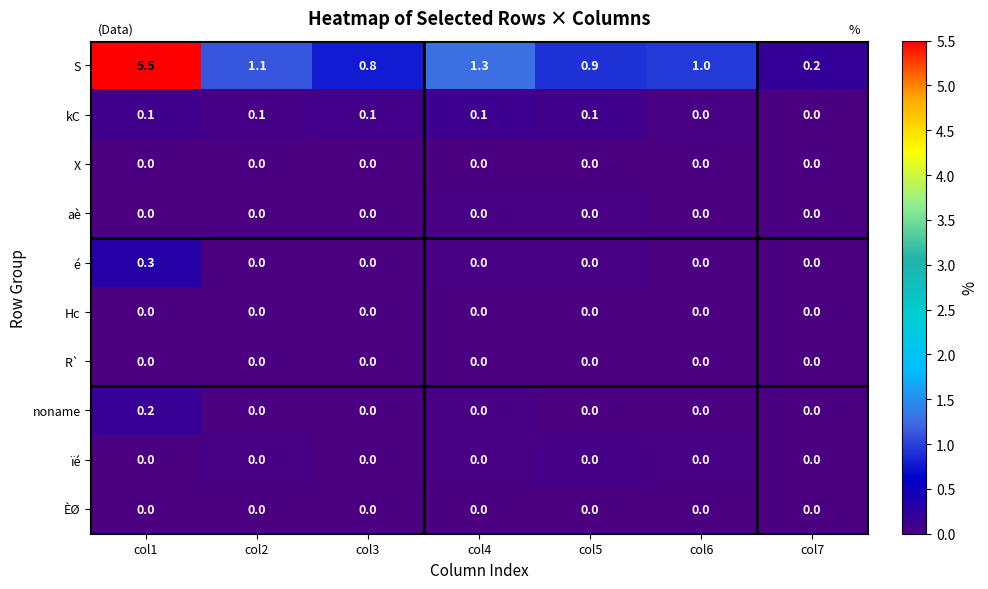

True or false: aè has a value of 0.0 at col1.

True